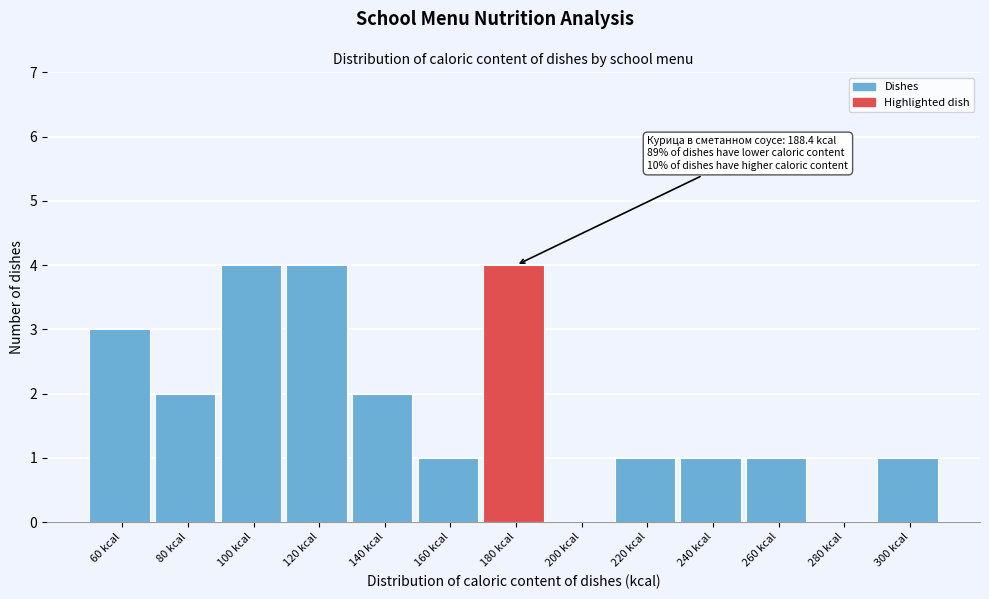

Reading left to right, transcribe all the data shown in this chart.

60 kcal=3	80 kcal=2	100 kcal=4	120 kcal=4	140 kcal=2	160 kcal=1	180 kcal=4	200 kcal=0	220 kcal=1	240 kcal=1	260 kcal=1	280 kcal=0	300 kcal=1